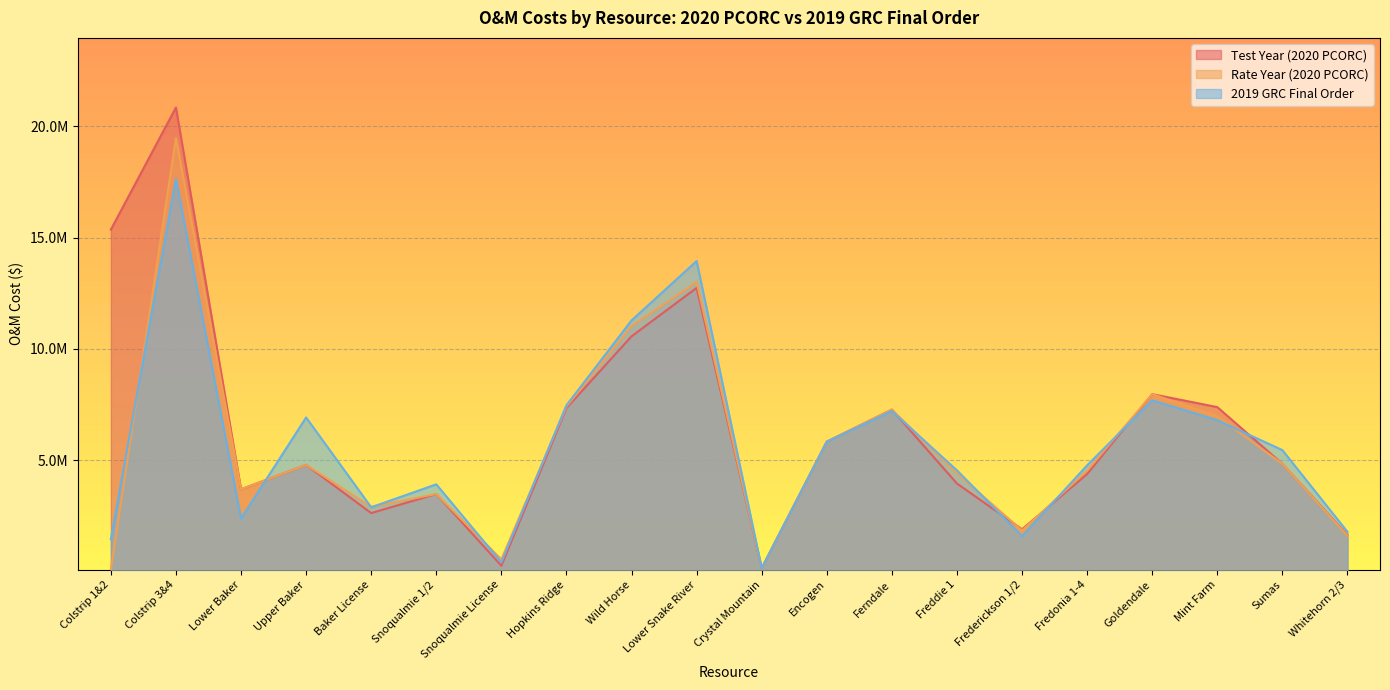

Which series changed the most between Upper Baker and Snoqualmie 1/2?

2019 GRC Final Order